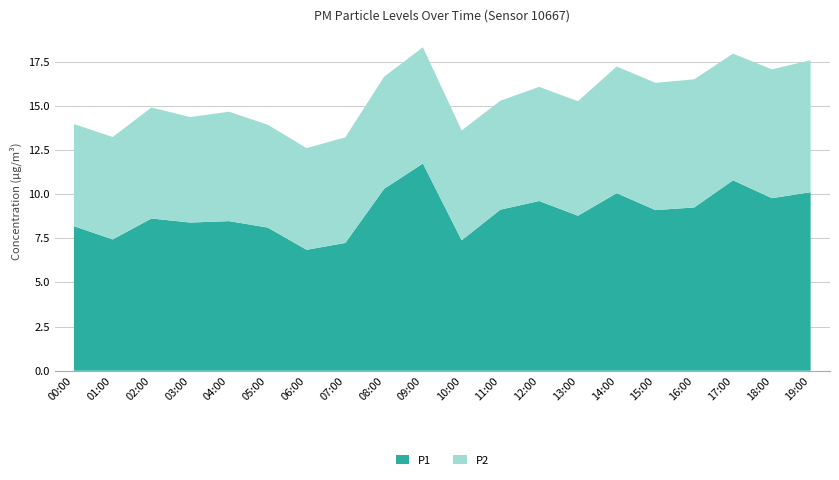

What is the difference between the P1 values at 17:00 and 11:00?

1.7